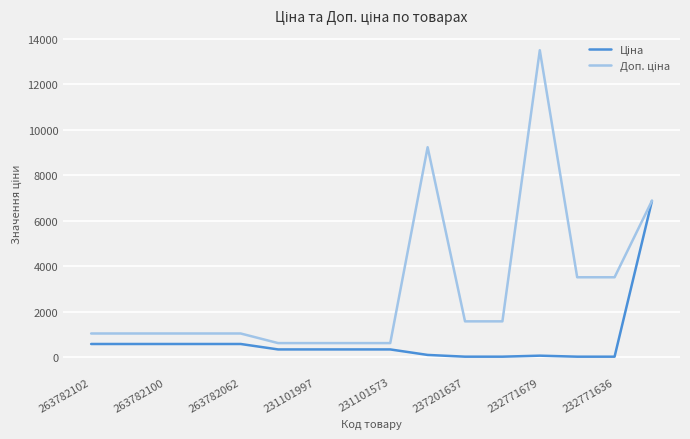

Reading left to right, transcribe all the data shown in this chart.

Ціна: 573.5	573.5	573.5	573.5	573.5	334.4	334.4	334.4	334.4	92.3	15.7	15.7	60.0	15.6	15.6	6869.4
Доп. ціна: 1035.1	1035.1	1035.1	1035.1	1035.1	613.0	613.0	613.0	613.0	9227.0	1569.0	1569.0	13493.2	3508.0	3508.0	6869.4